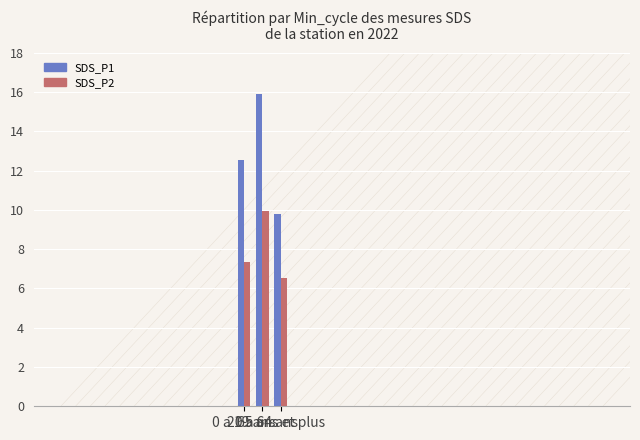

List the labels in order of SDS_P2 value, smallest first.

65 ans et plus, 0 a 19 ans, 20 a 64 ans